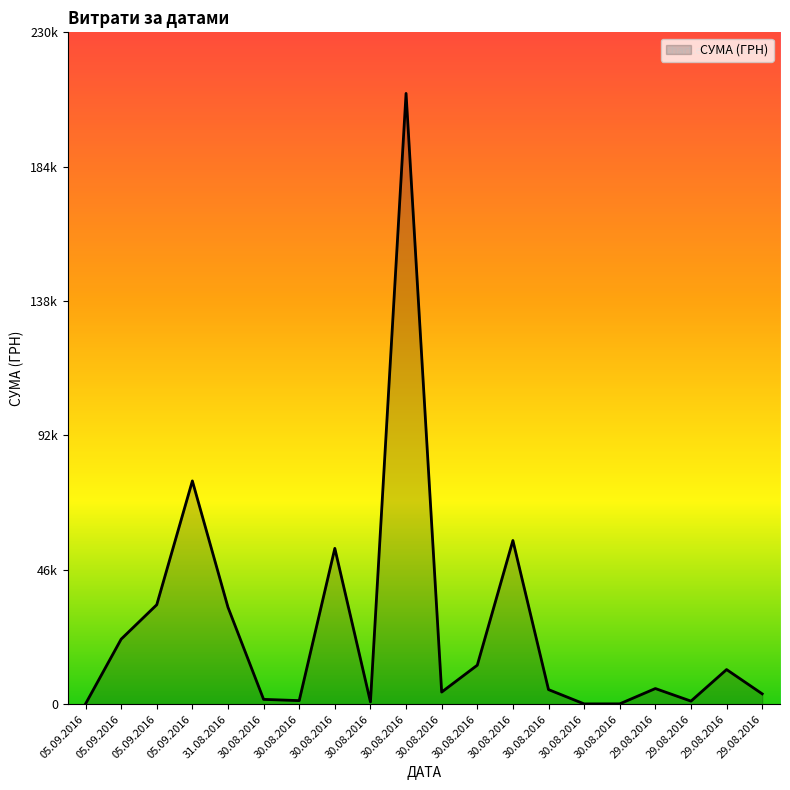

The value at 30.08.2016 is 5019.6. True or false?

True